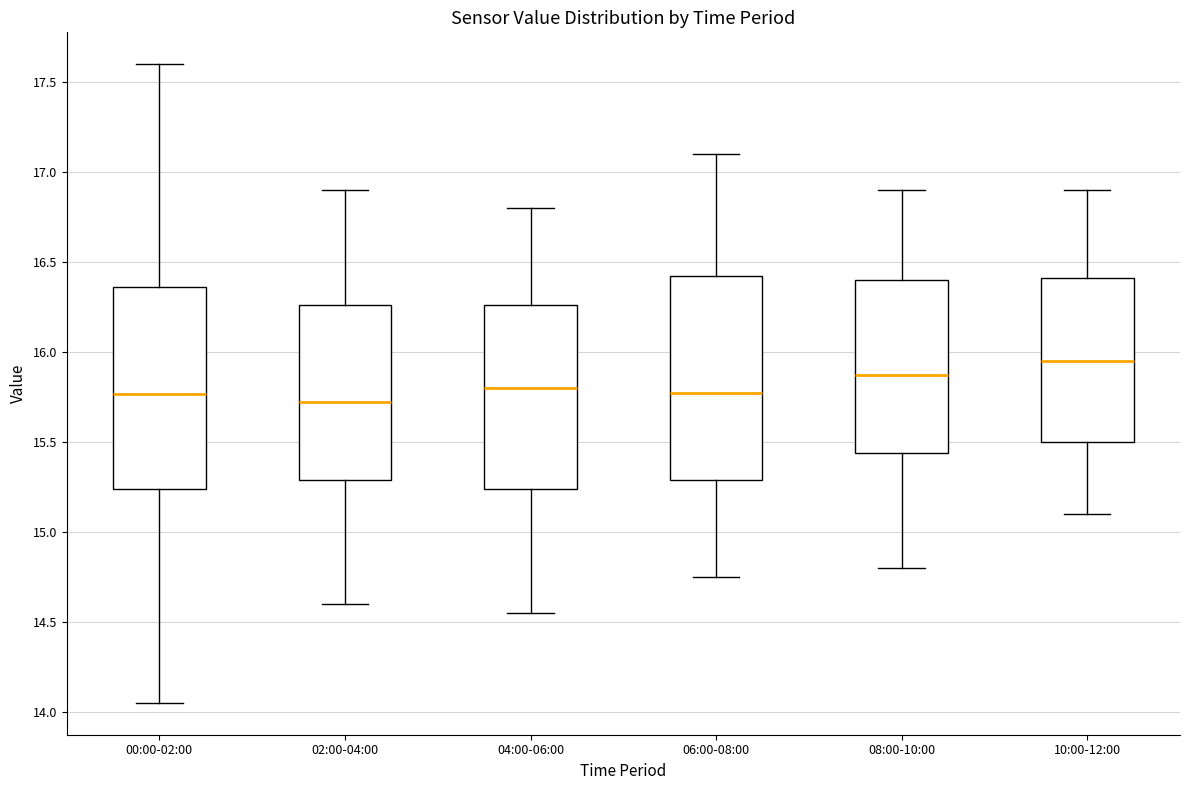

Reading left to right, read every box against the y-axis: the position of its median line, the range the box covers, and the ends of its whiskers. The values are not printed on the chart, so give them approximately, as read against the axis.

00:00-02:00: median 15.75, box 15.25 to 16.35, whiskers 14.05 to 17.60
02:00-04:00: median 15.75, box 15.30 to 16.25, whiskers 14.60 to 16.90
04:00-06:00: median 15.80, box 15.25 to 16.25, whiskers 14.55 to 16.80
06:00-08:00: median 15.80, box 15.30 to 16.45, whiskers 14.75 to 17.10
08:00-10:00: median 15.90, box 15.45 to 16.40, whiskers 14.80 to 16.90
10:00-12:00: median 15.95, box 15.50 to 16.40, whiskers 15.10 to 16.90